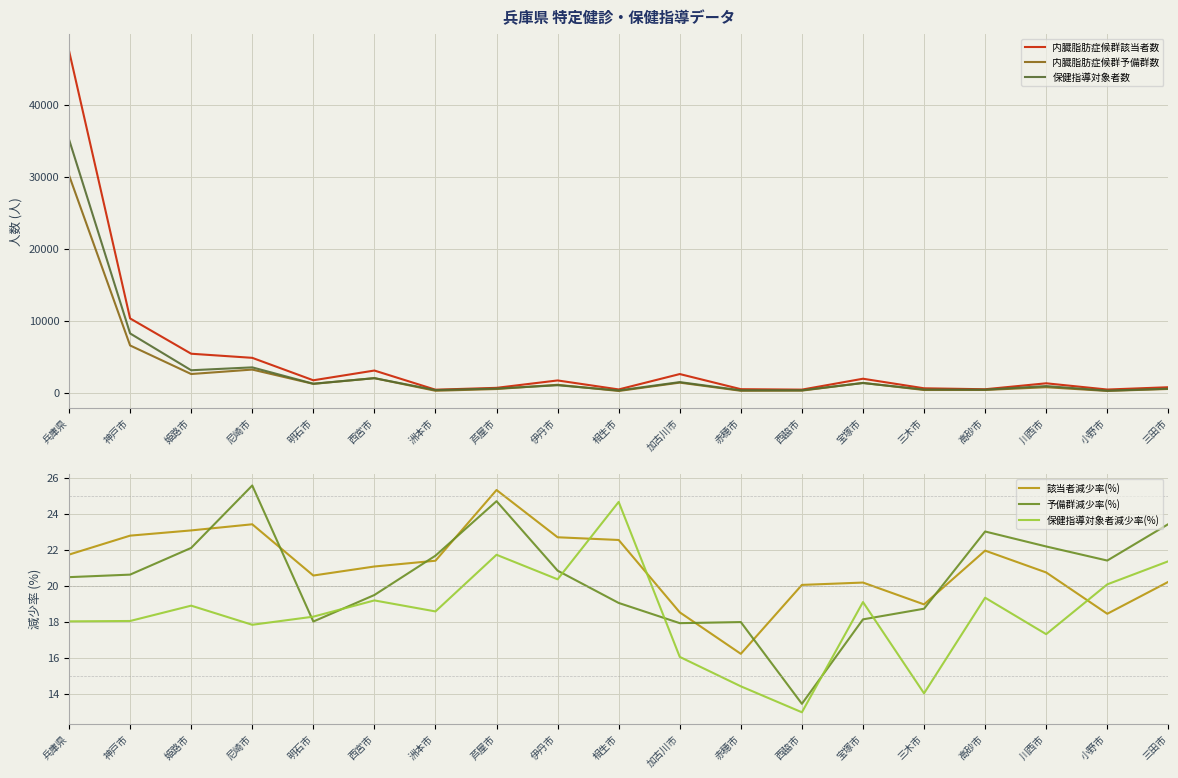

Is the value of 内臓脂肪症候群予備群数 at 高砂市 greater than the value of 該当者減少率(%) at 尼崎市?

Yes